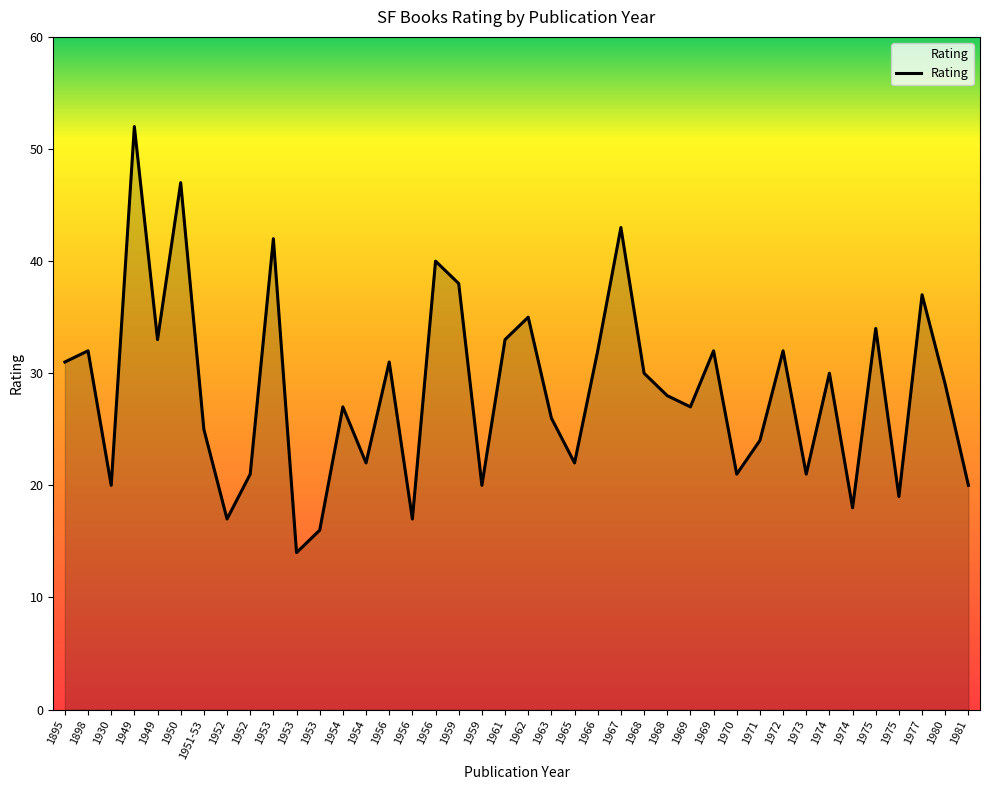

How many lines are shown in the chart?

1